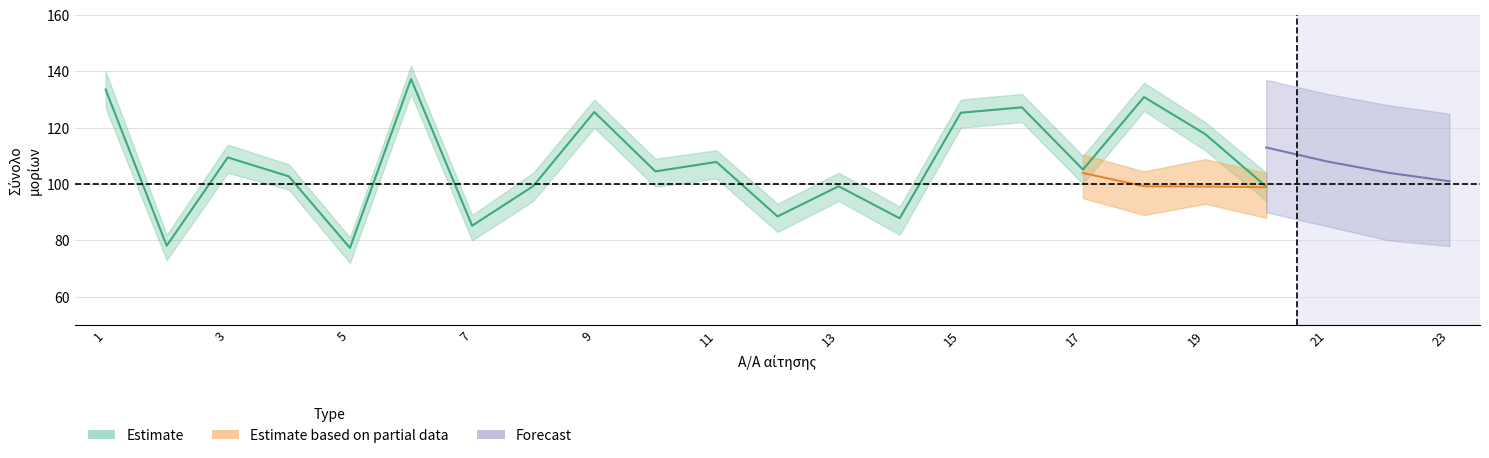

What is the highest value of the Μόρια συνολ. υπηρ. series?

137.3